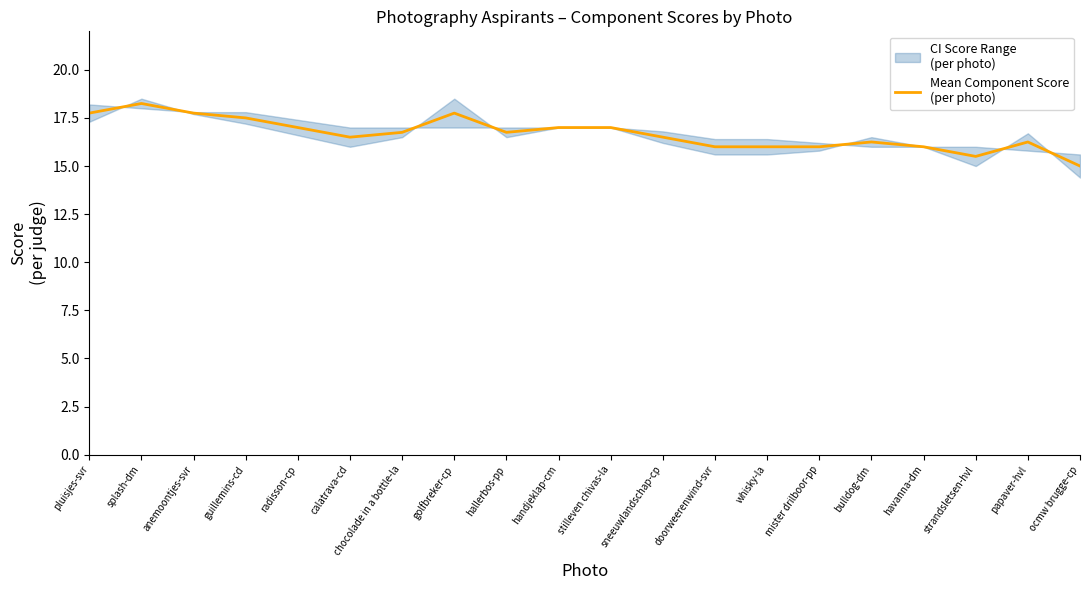

Is it true that the value at whisky-la is 28.6?

False